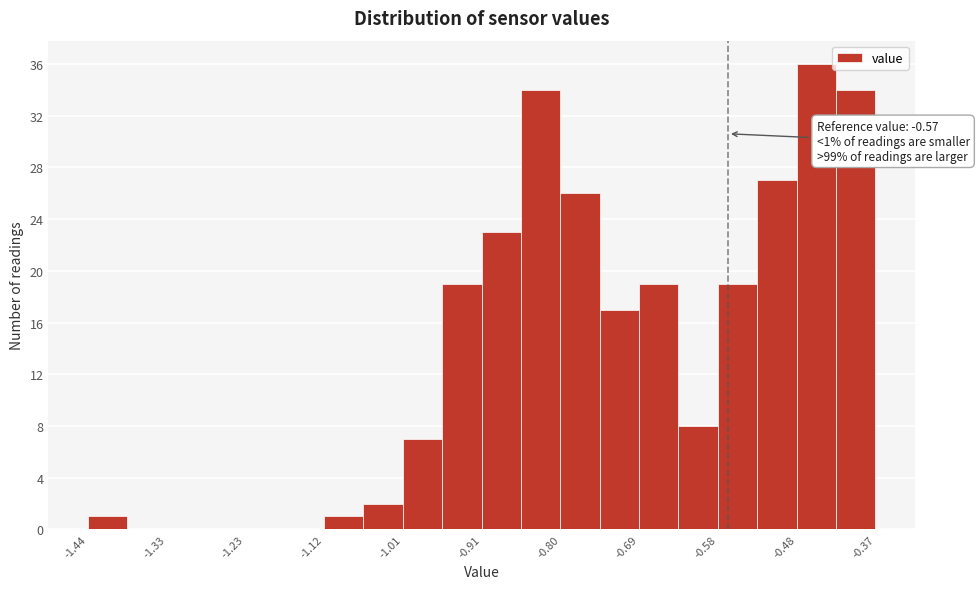

Around what value on the x-axis is the tallest bar? Give the approximate position of its centre, as read against the axis.

-0.46